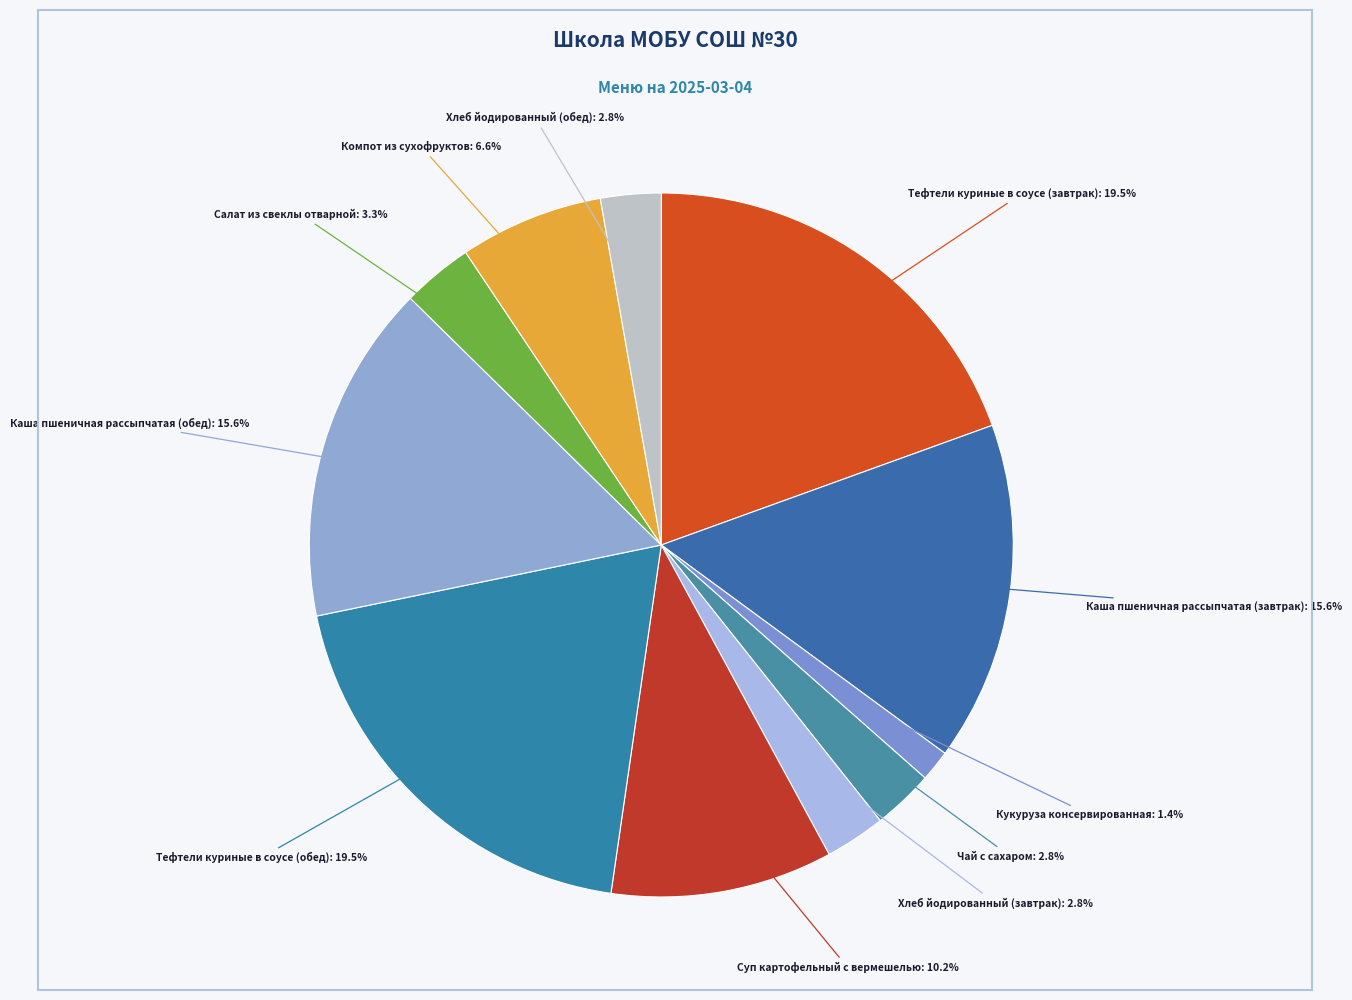

How many segments does this pie chart have?

11